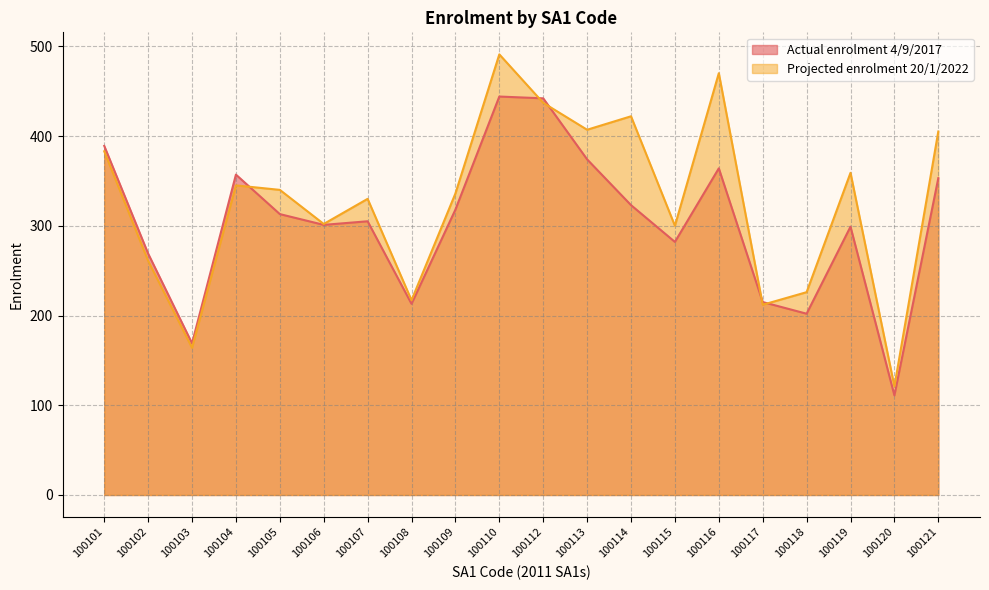

At which category is the sum across all series the highest?

100110